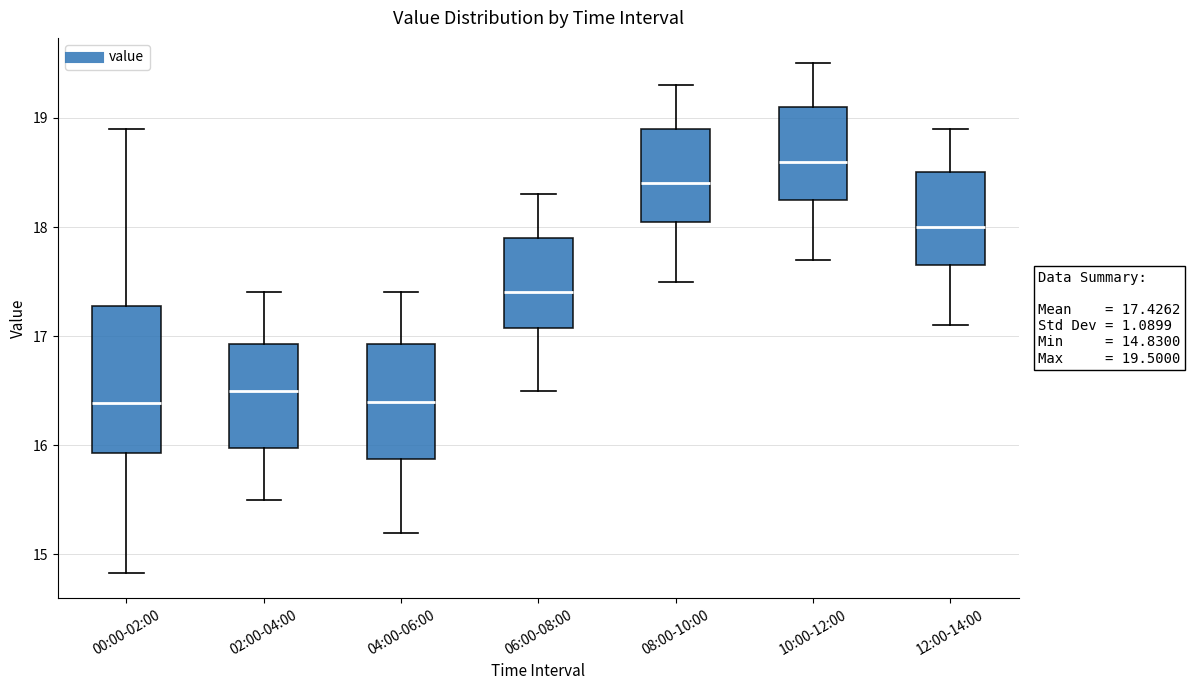

Which box's median line is the highest?

10:00-12:00